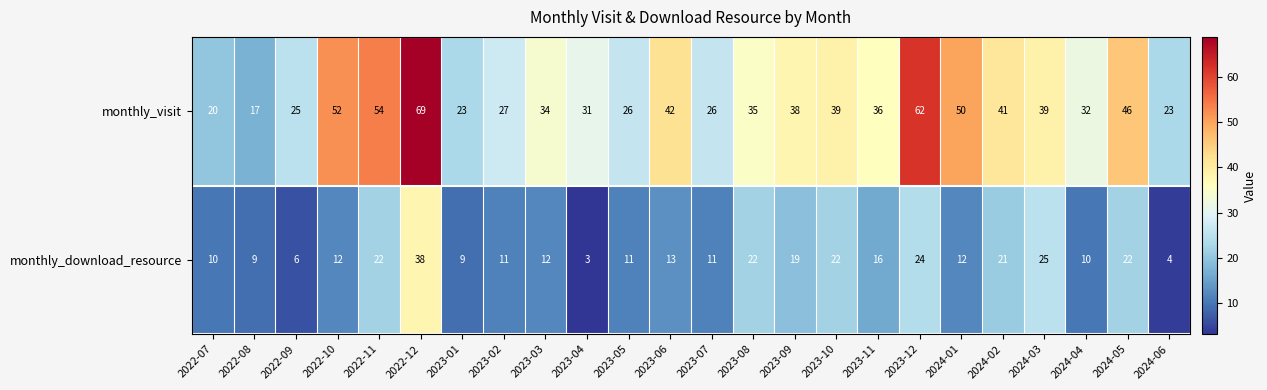

List the series in order of their peak value, highest first.

monthly_visit, monthly_download_resource